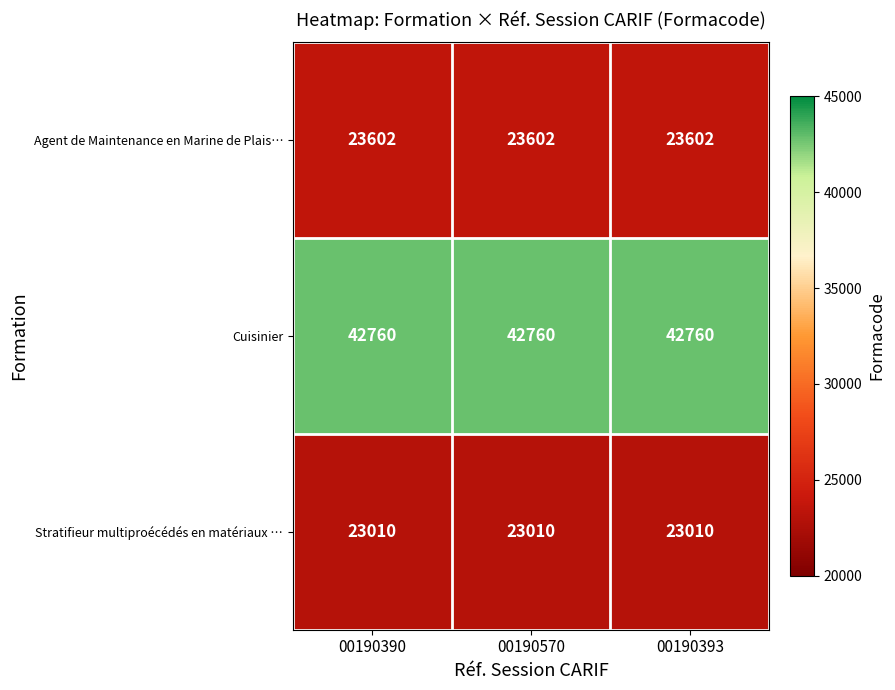

Rank the series at 00190570 from lowest to highest value.

Stratifieur multiproécédés en matériaux …, Agent de Maintenance en Marine de Plais…, Cuisinier